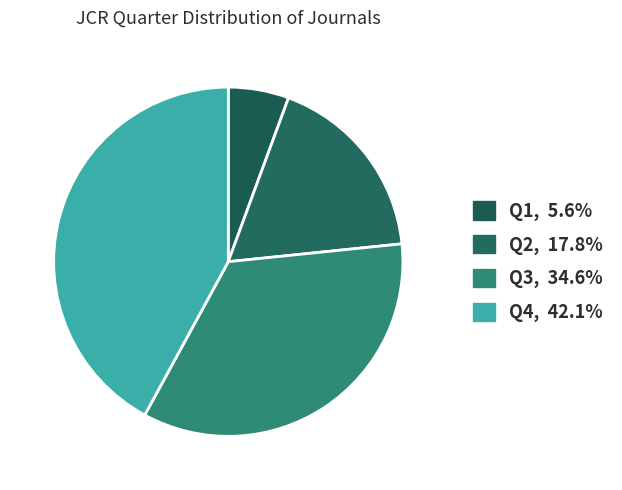

Does Q4 account for over 50% of the chart?

No